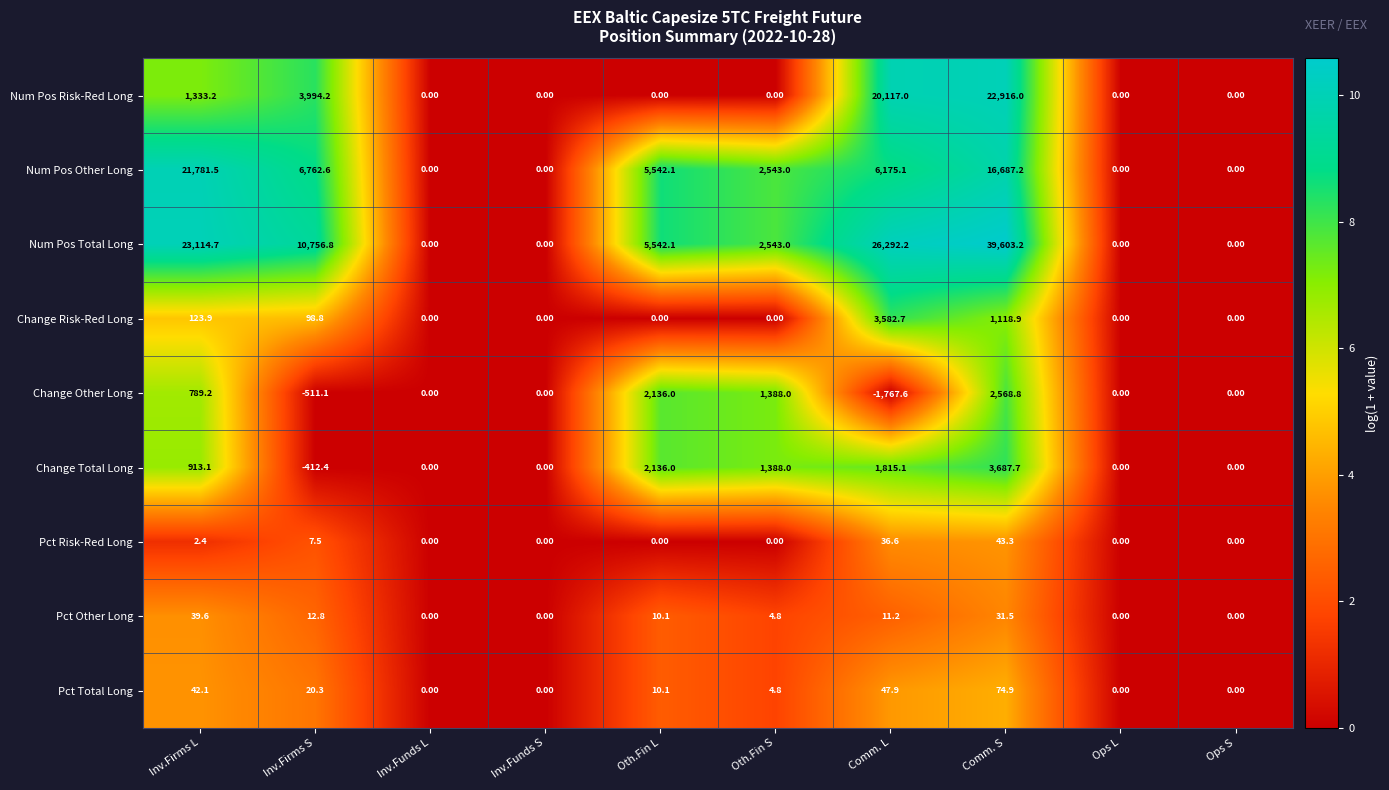

What is the greatest value displayed?

39603.2